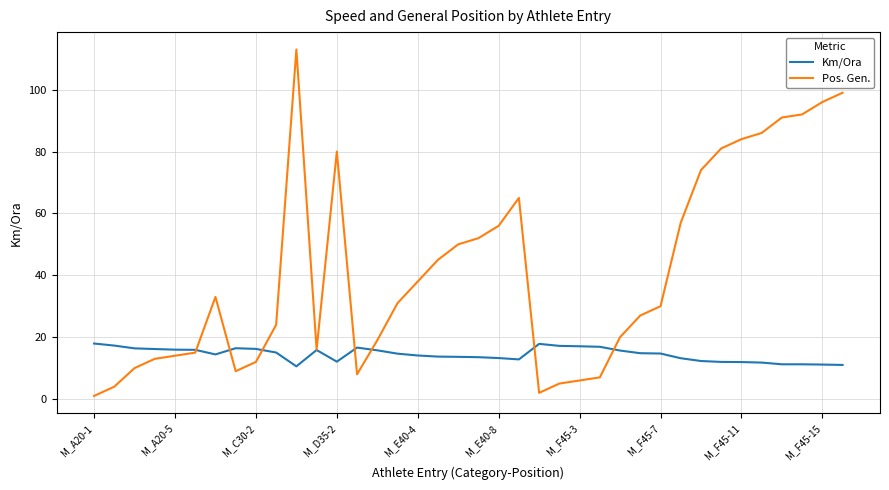

Which series has the largest range (max minus min)?

Pos. Gen.